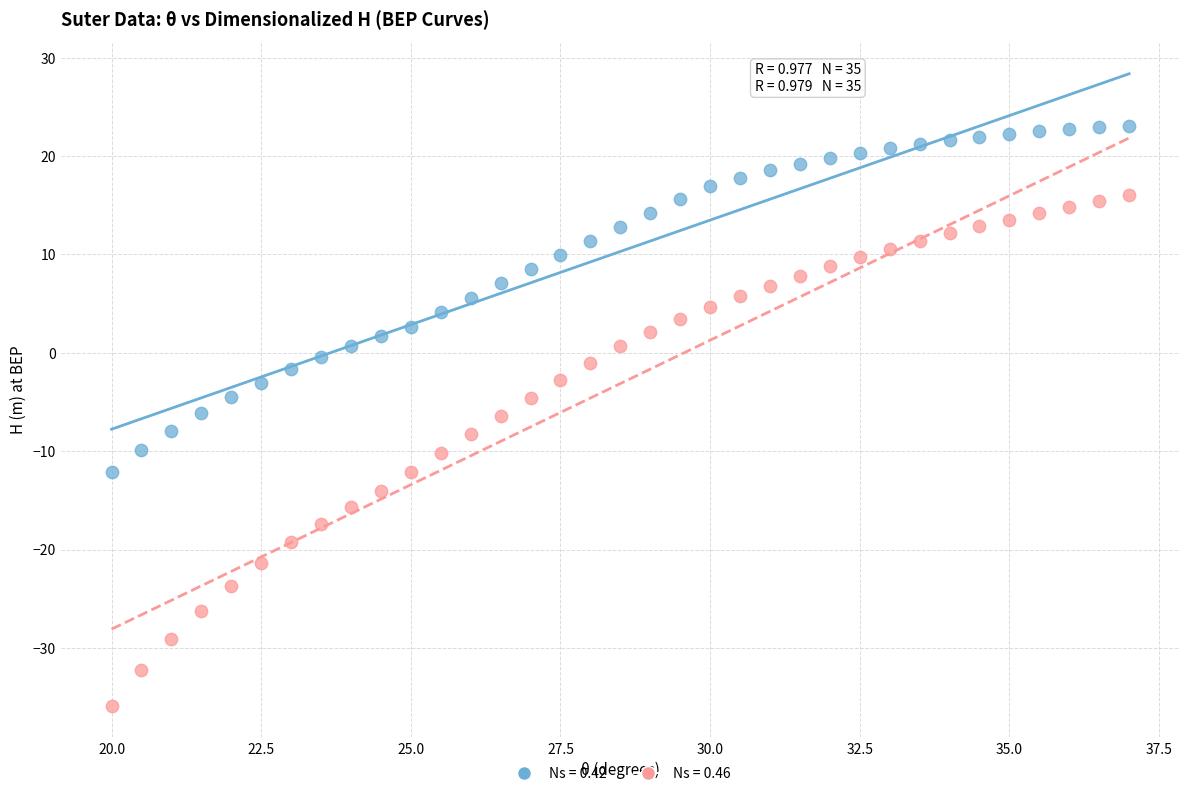

Across all data points, what is the range of Y values (max minus min)?

58.9